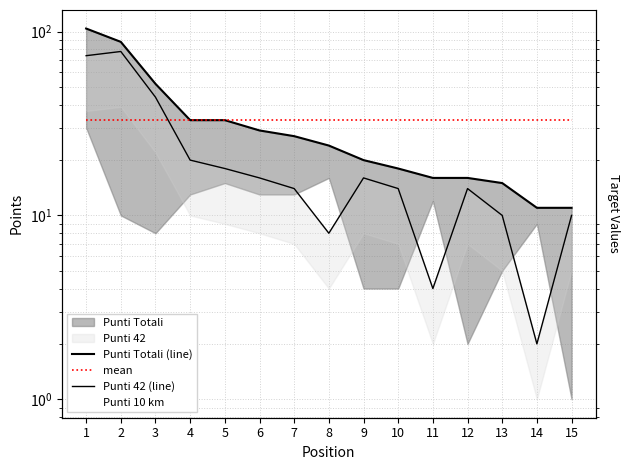

How many lines are shown in the chart?

3